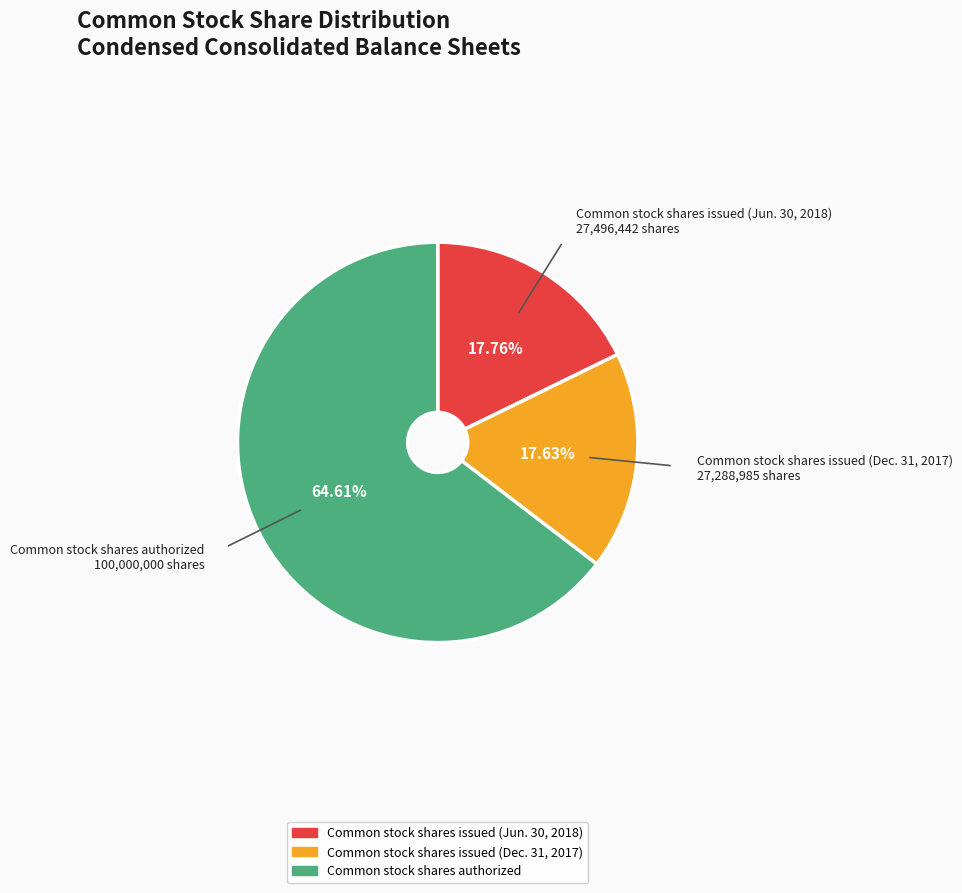

Between Common stock shares authorized and Common stock shares issued (Dec. 31, 2017), which is larger?

Common stock shares authorized